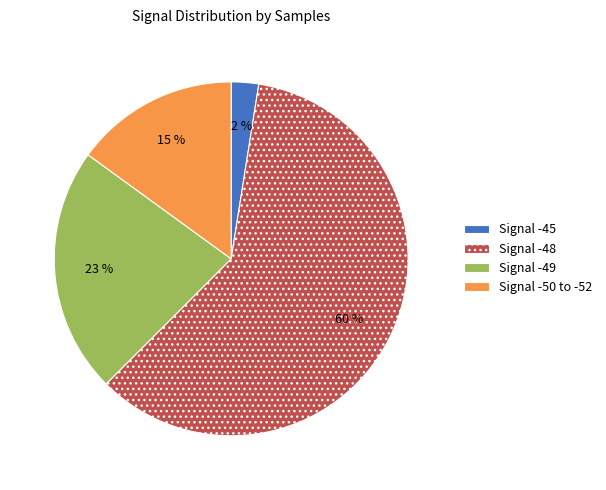

Rank the categories by value from lowest to highest.

Signal -45, Signal -50 to -52, Signal -49, Signal -48